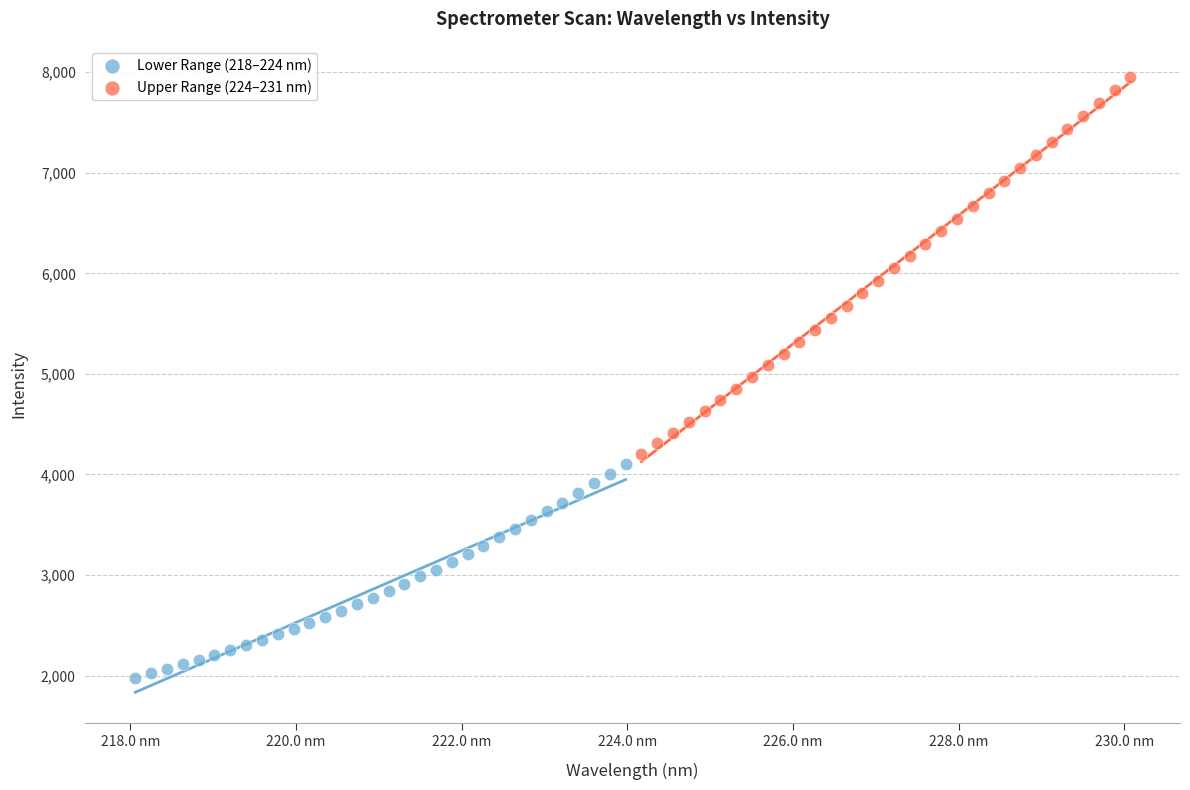

Which series reaches the maximum Y coordinate?

Upper Range (224–231 nm)